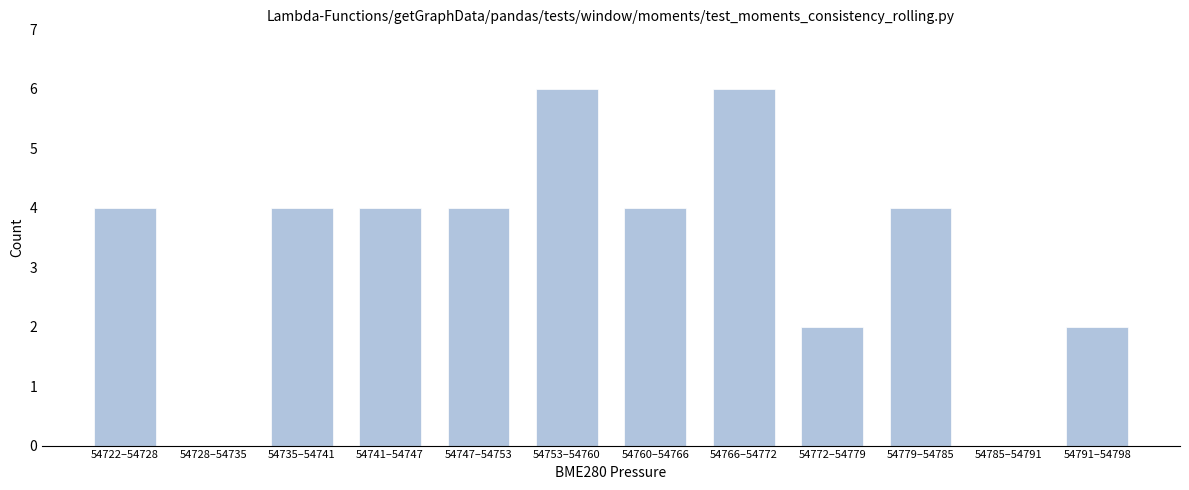

Reading left to right, what are all the values shown in this chart?

54722–54728=4	54728–54735=0	54735–54741=4	54741–54747=4	54747–54753=4	54753–54760=6	54760–54766=4	54766–54772=6	54772–54779=2	54779–54785=4	54785–54791=0	54791–54798=2